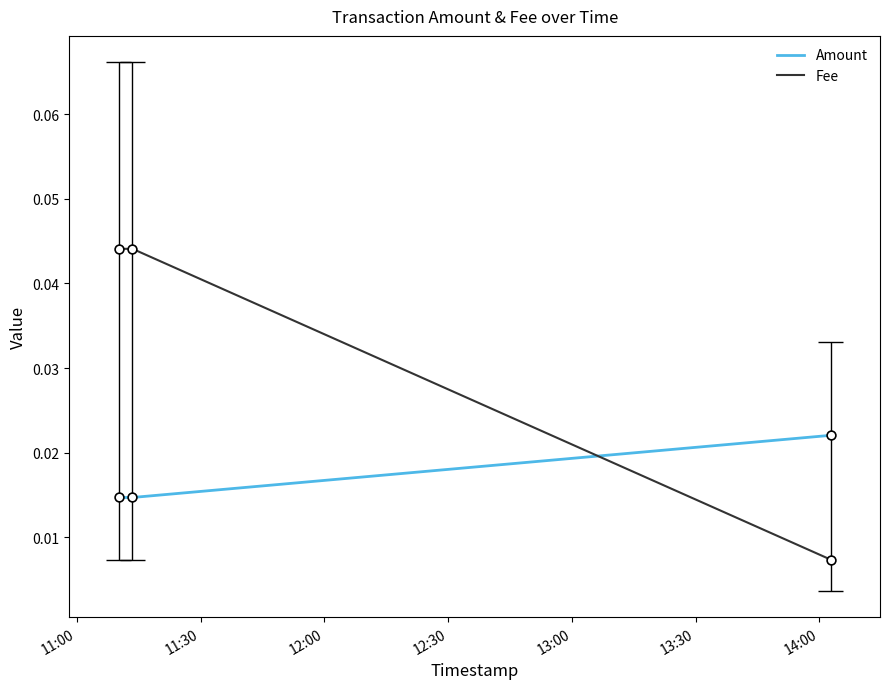

What is the total value across all series at 11:00?

0.1